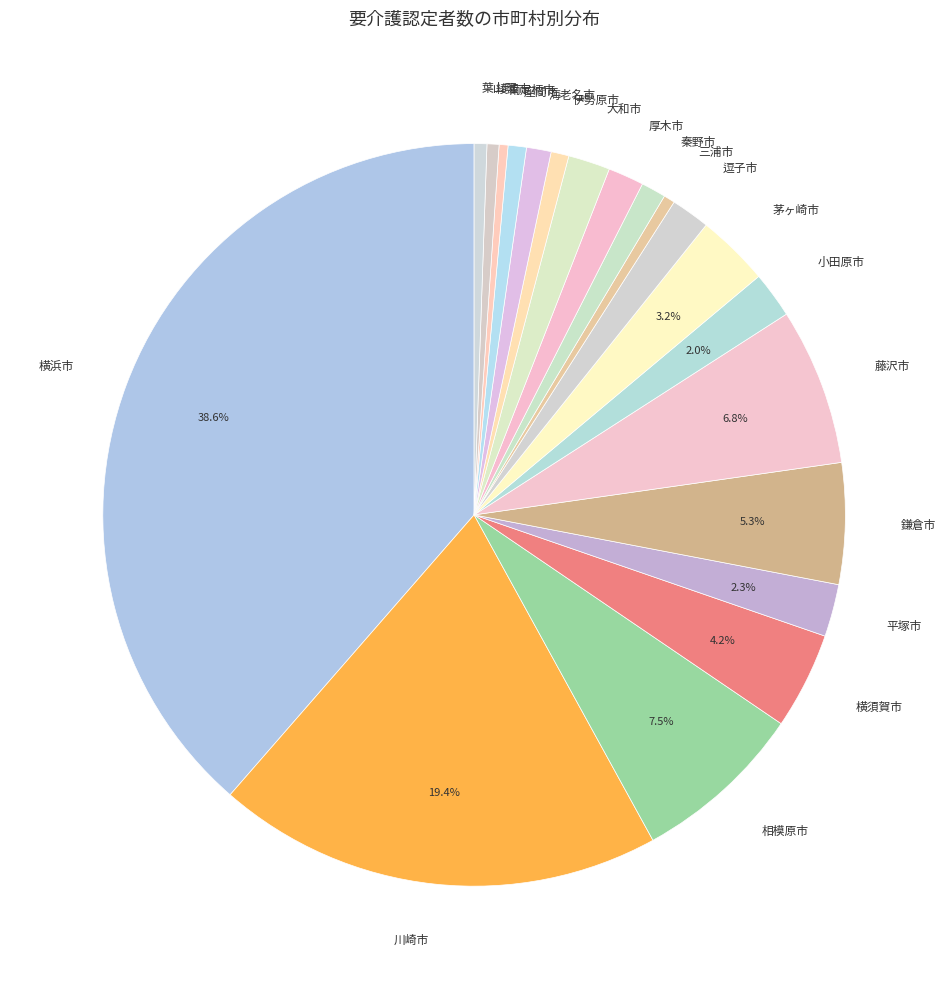

To the nearest percent, what percentage of the pie is 座間市?

1%